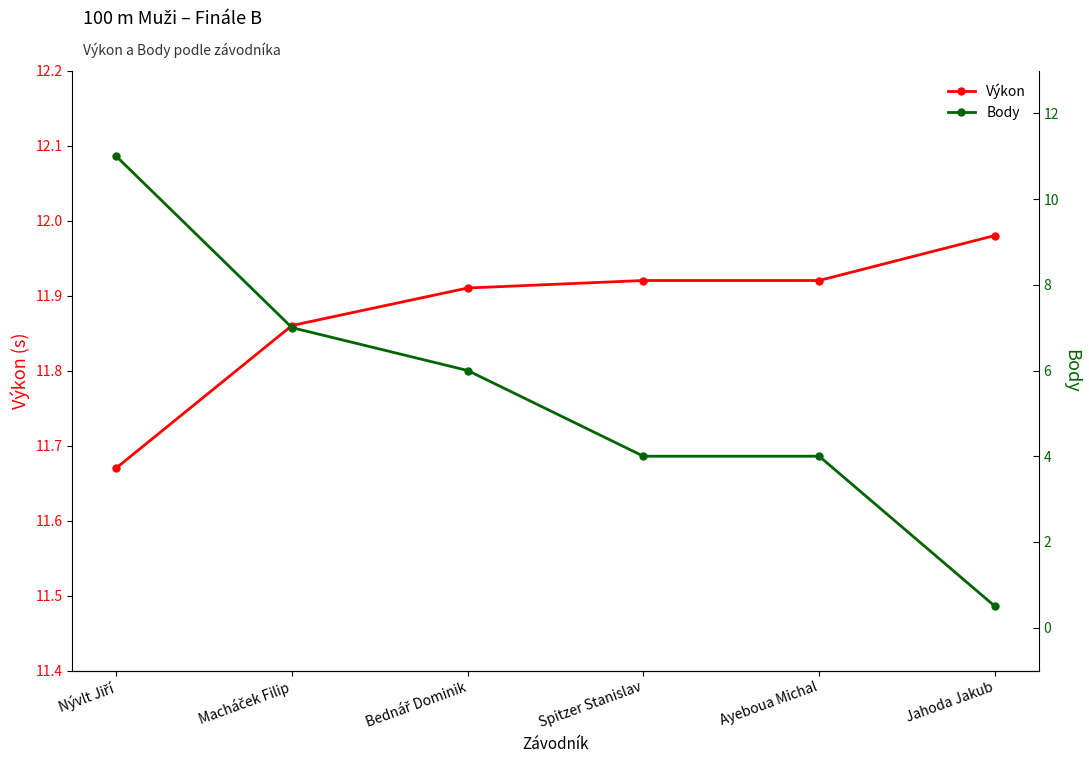

List the series in order of their peak value, lowest first.

Body, Výkon